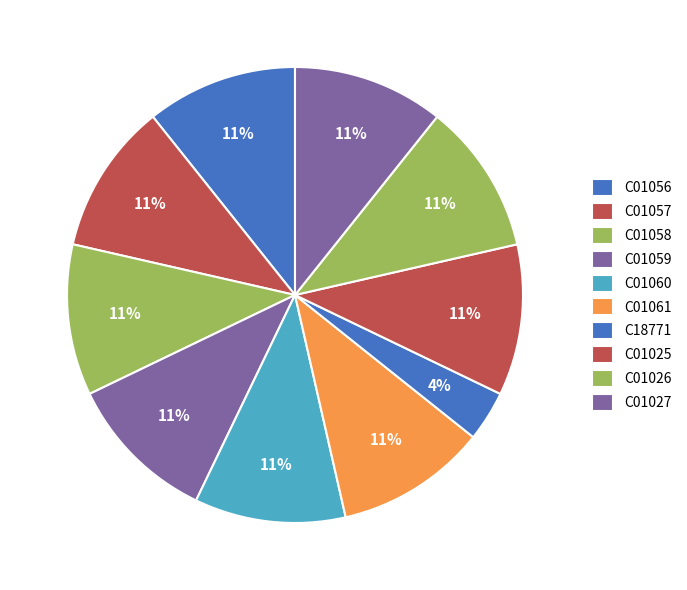

To the nearest percent, what portion does C01061 represent?

11%